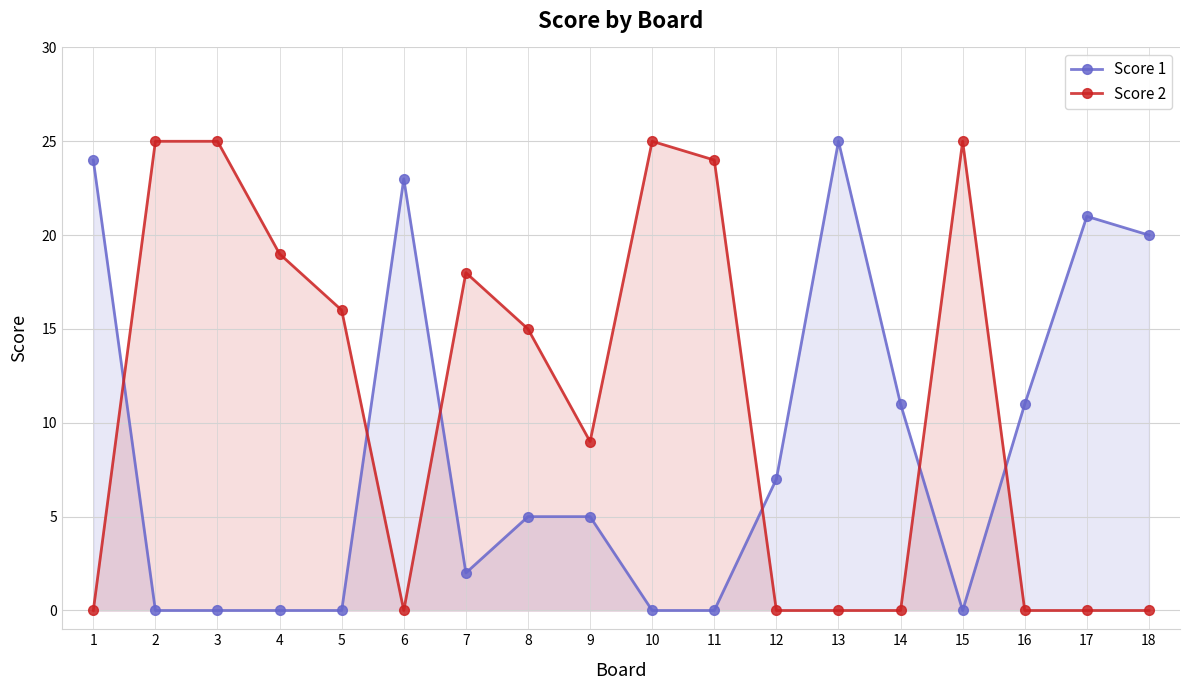

At which label does Score 2 reach its minimum?

1